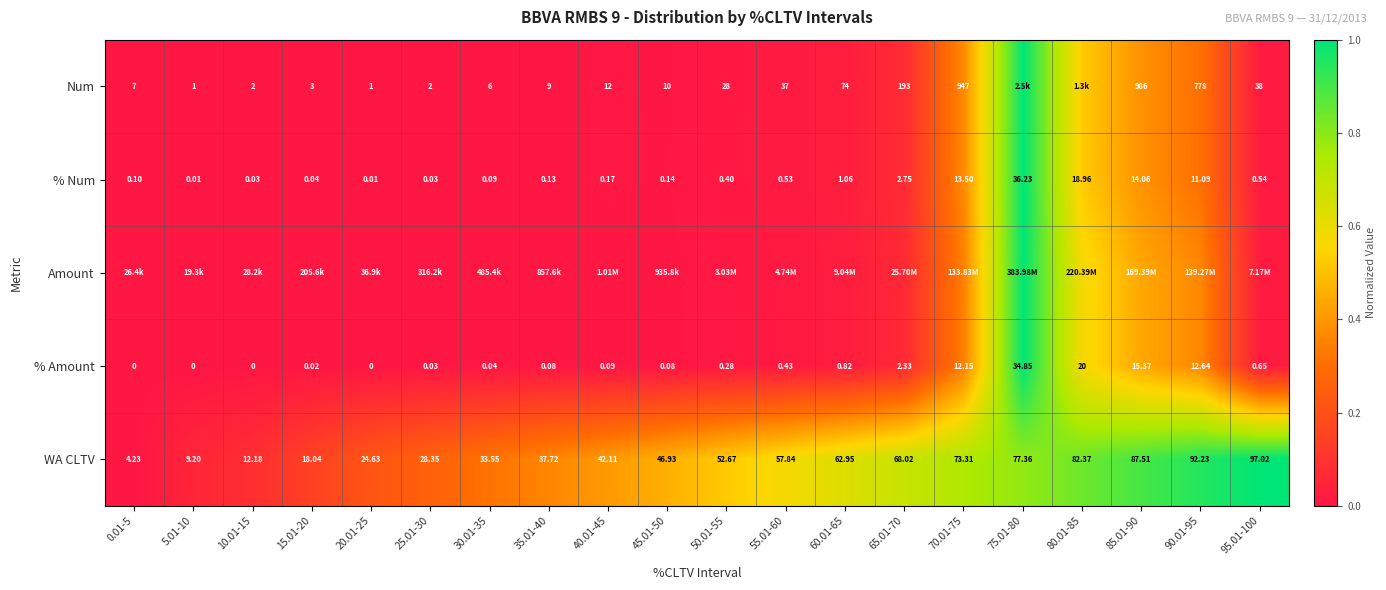

The % Amount series shows 0.0 at 15.01-20. True or false?

True